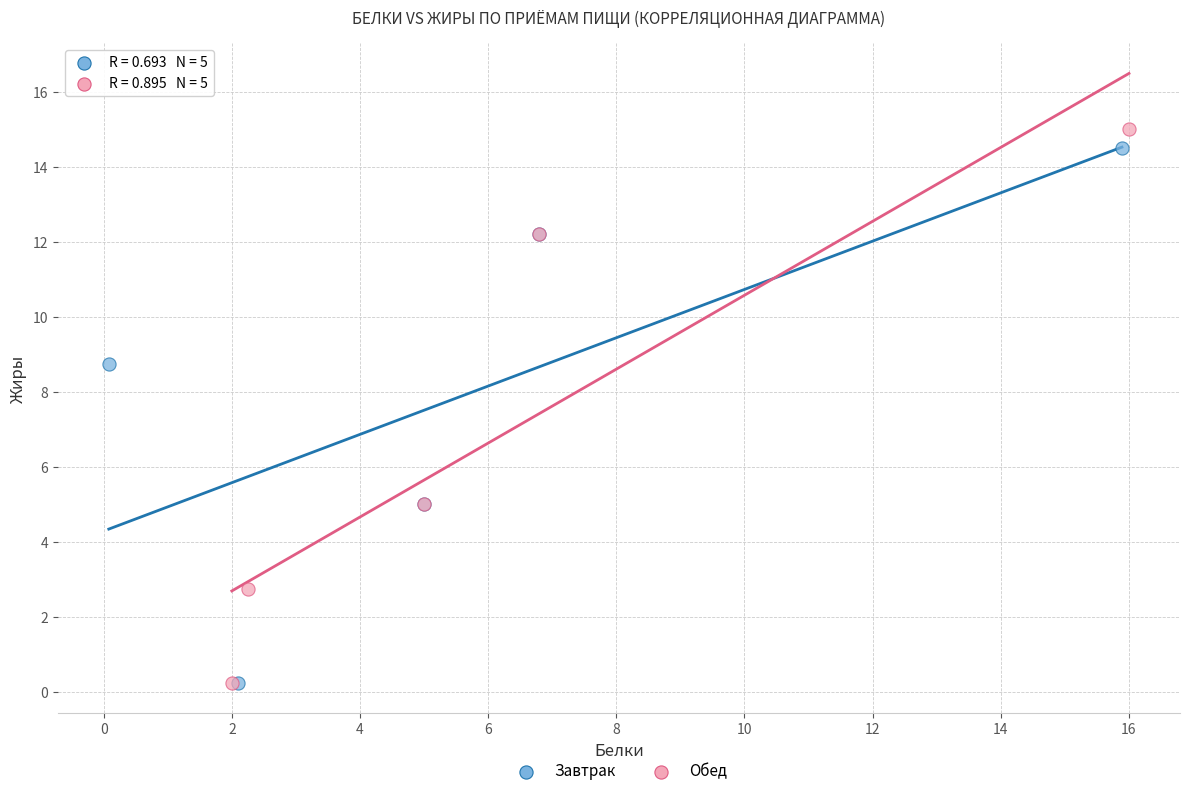

Which series reaches the maximum Y coordinate?

Обед